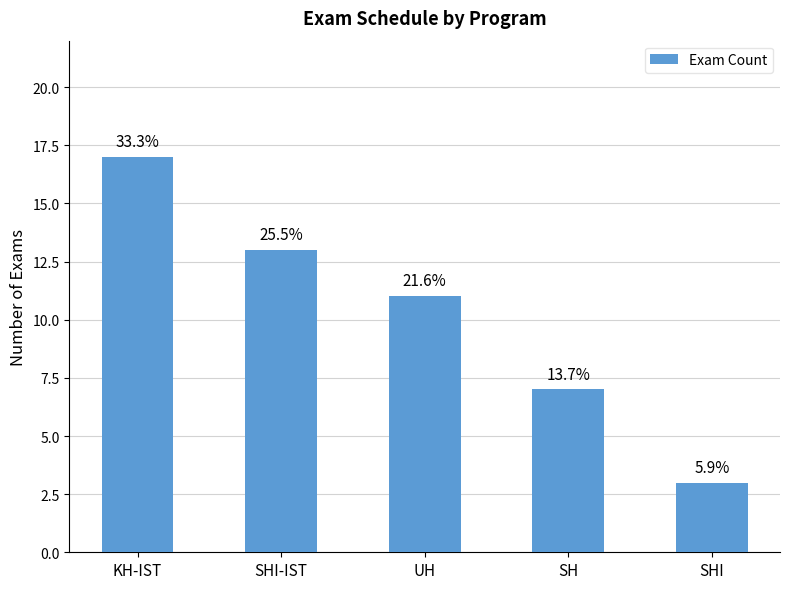

What is the sum of the values at SHI-IST and KH-IST?

30